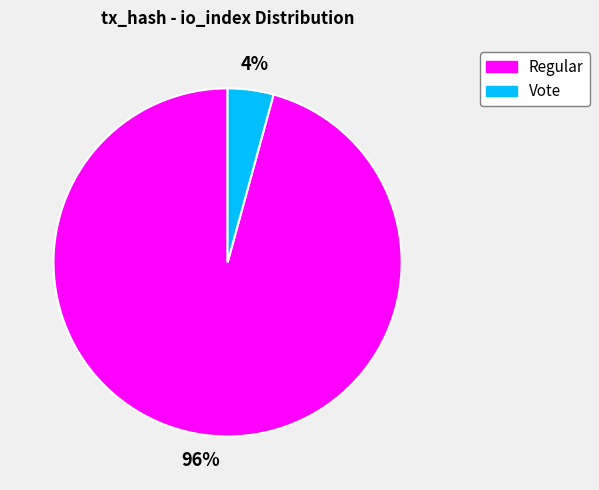

Is there a majority slice in this chart?

Yes